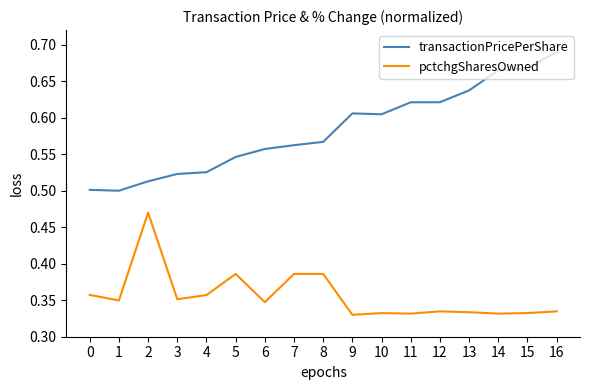

At which label does transactionPricePerShare reach its peak?

16